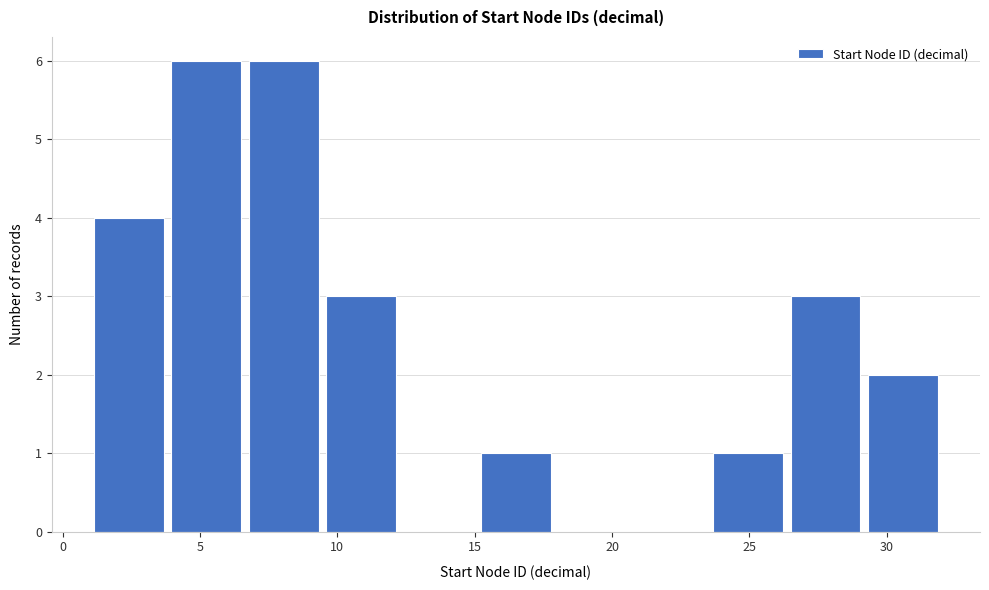

Reading left to right, transcribe this chart: for each bar, give the range it covers on the x-axis and its height. Neither the bar edges nor the heights are printed on the chart, so give them approximately, as read against the axes.

1.0 to 4.0: 4
4.0 to 6.5: 6
6.5 to 9.5: 6
9.5 to 12.5: 3
12.5 to 15.0: 0
15.0 to 18.0: 1
18.0 to 20.5: 0
20.5 to 23.5: 0
23.5 to 26.5: 1
26.5 to 29.0: 3
29.0 to 32.0: 2